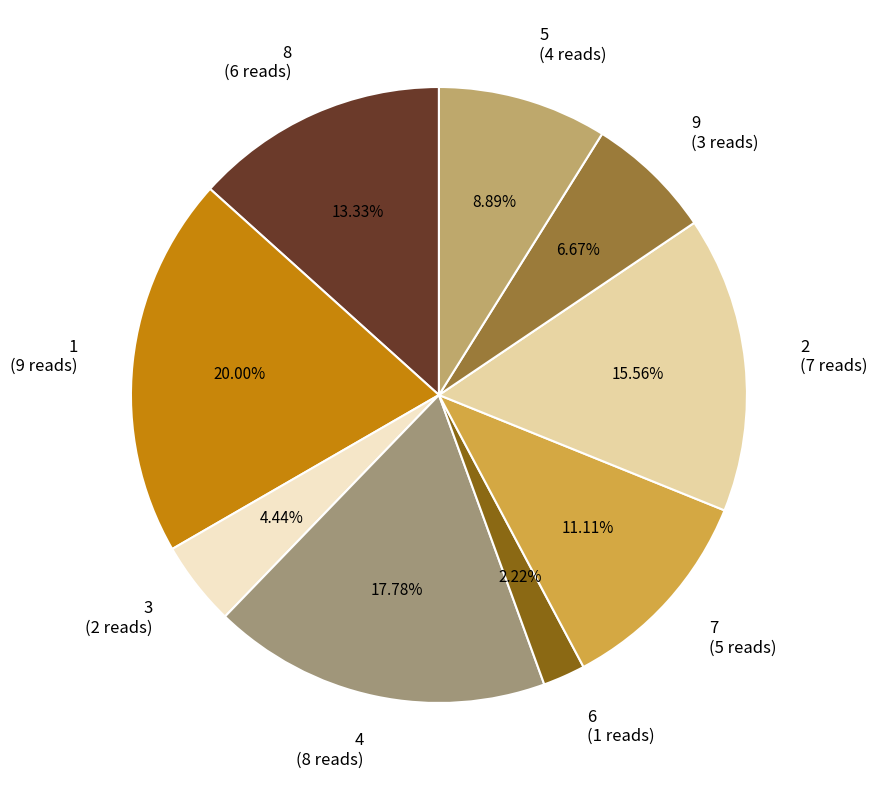

Rank the categories by value from lowest to highest.

6, 3, 9, 5, 7, 8, 2, 4, 1